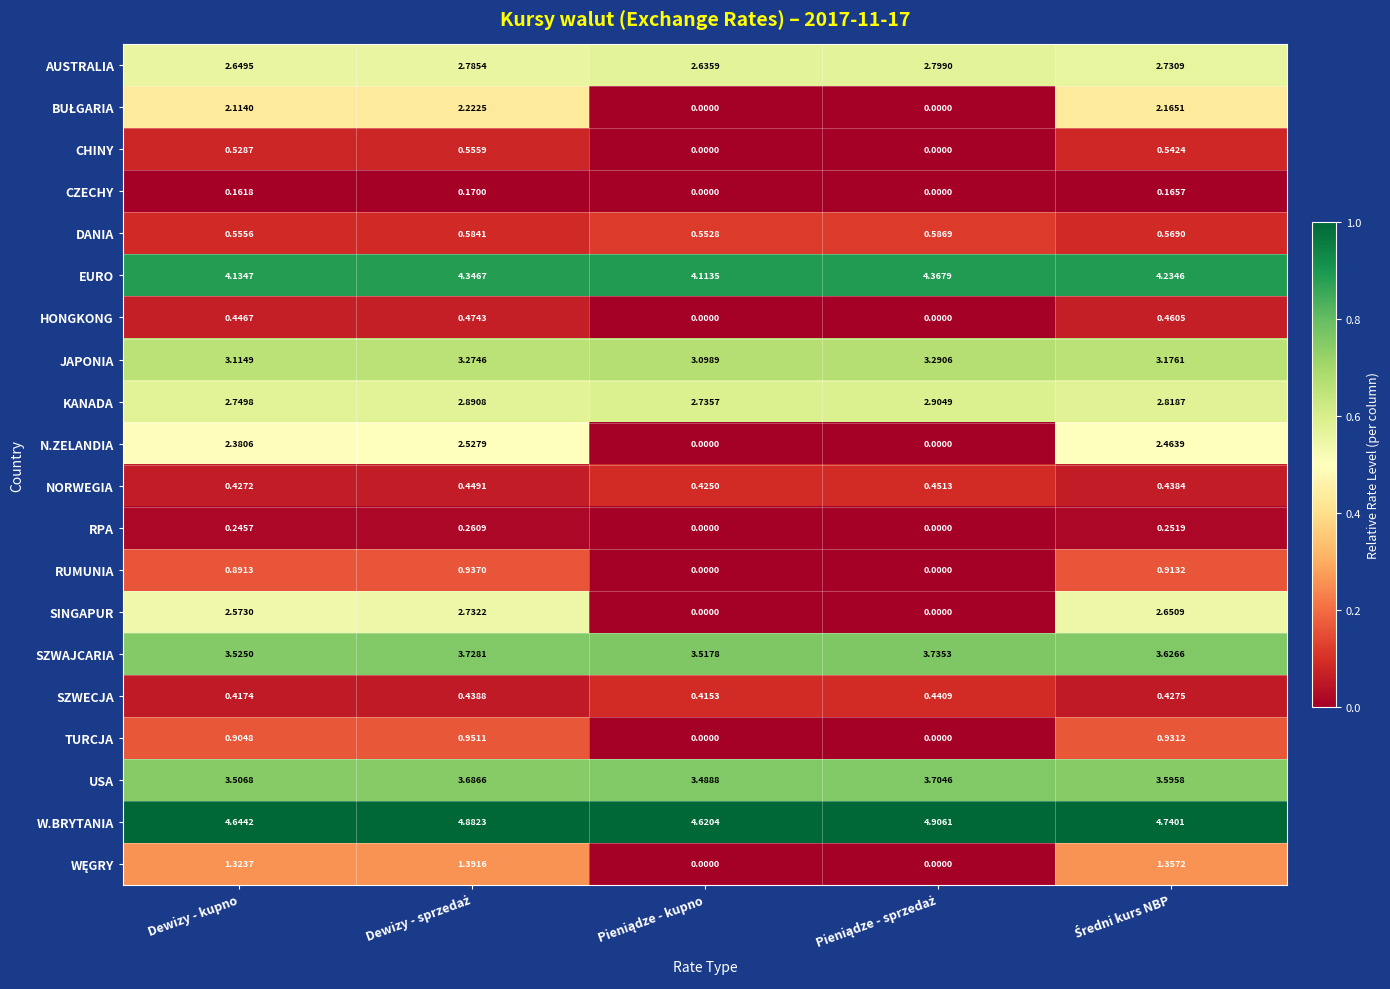

Which series has the largest total across all categories?

W.BRYTANIA